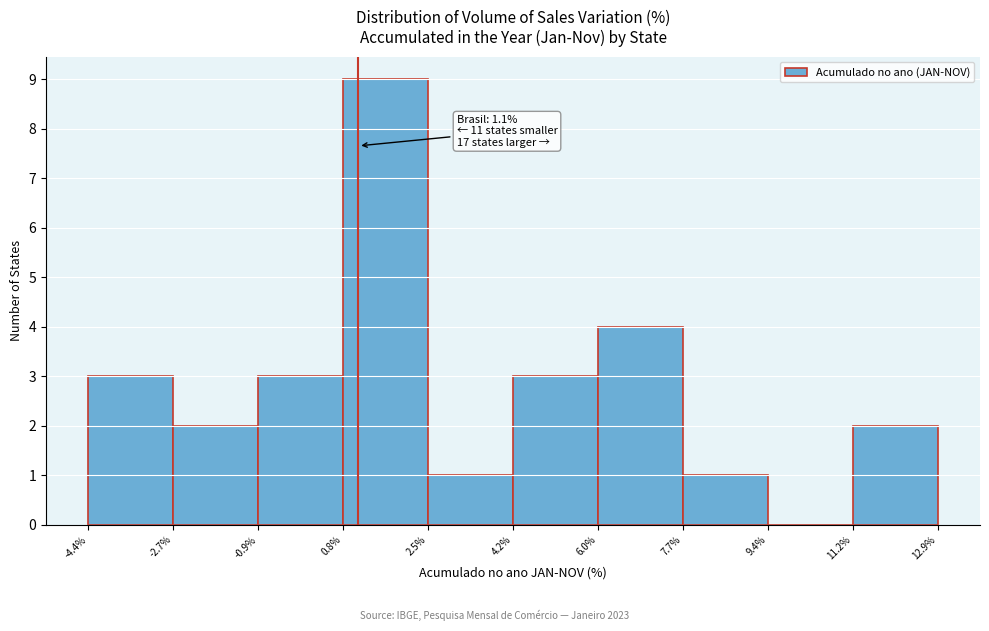

Over which range of the x-axis is the bar tallest?

0.8% to 2.5%